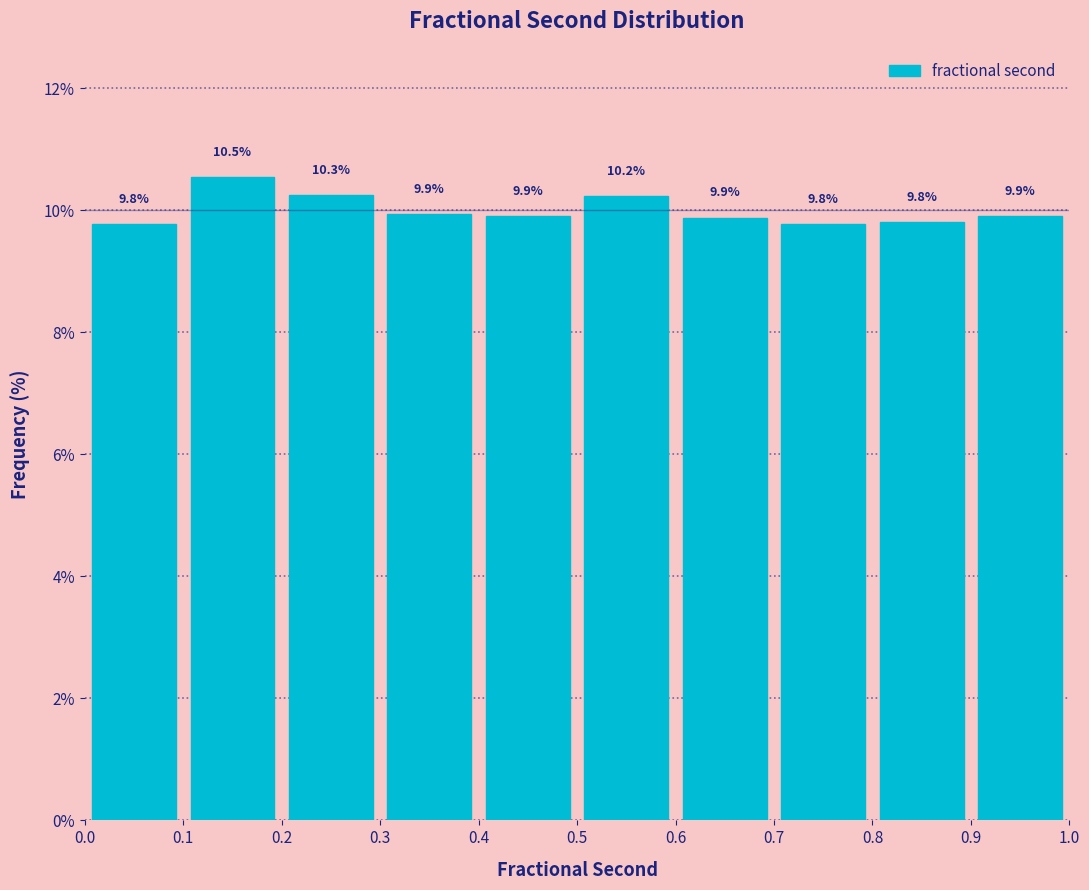

What is the height of the bar covering 0.6 to 0.7 on the x-axis?

9.9